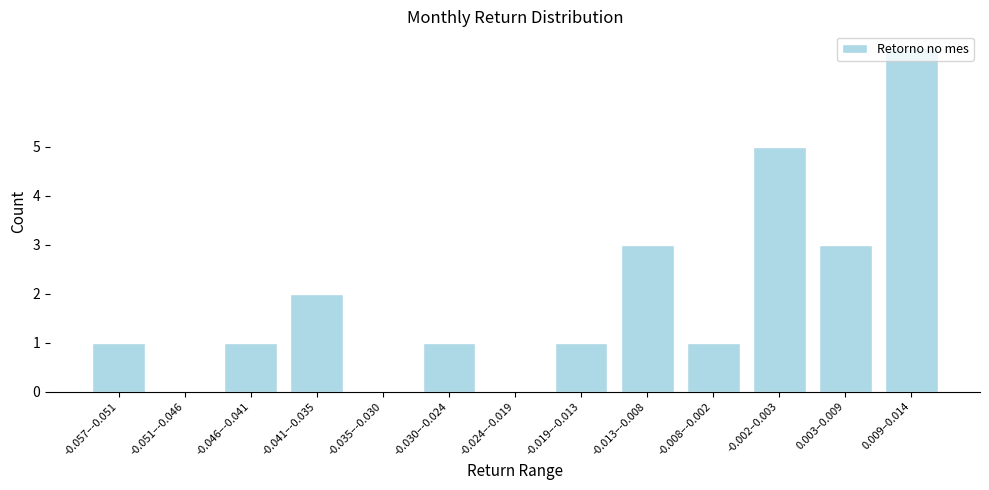

What is the sum of all values?

25